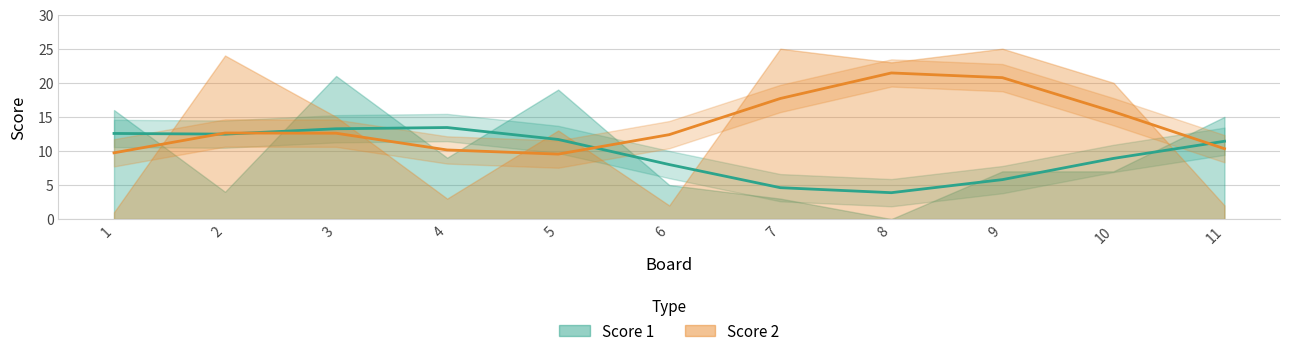

Reading left to right, extract all data points from this chart.

Score 1: 16	4	21	9	19	5	3	0	7	7	15
Score 2: 1	24	15	3	13	2	25	23	25	20	2